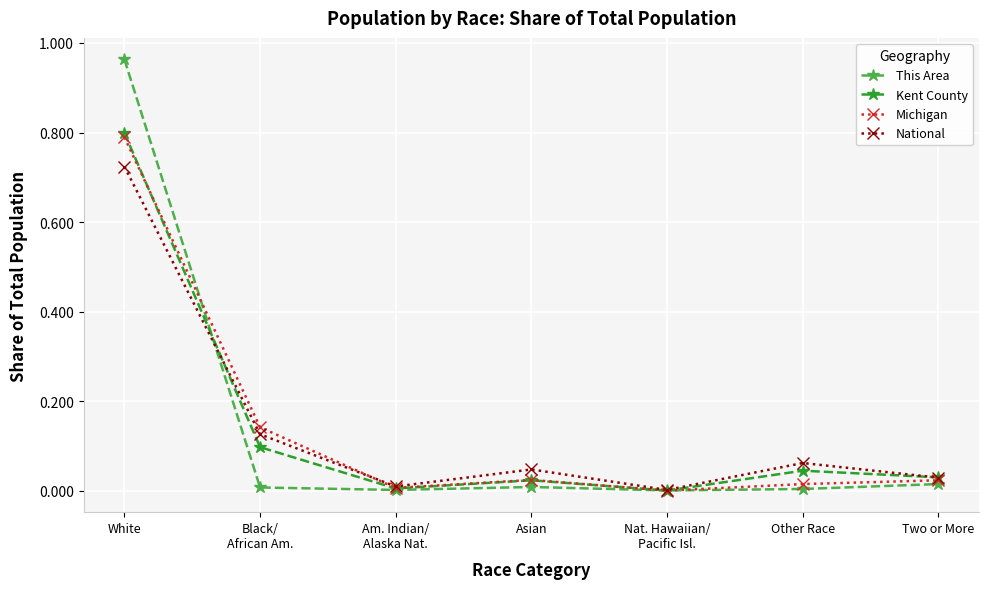

At which label does Michigan reach its peak?

White